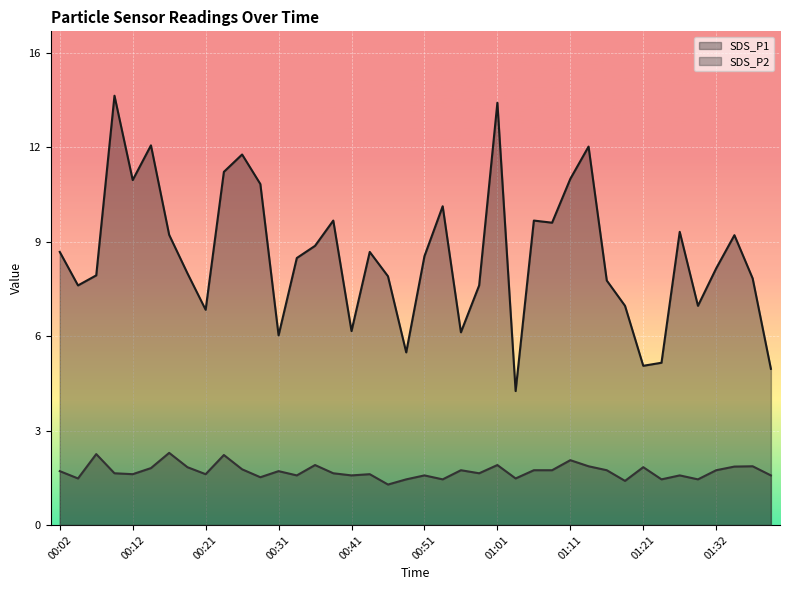

At how many categories does at least one series exceed 8?

27